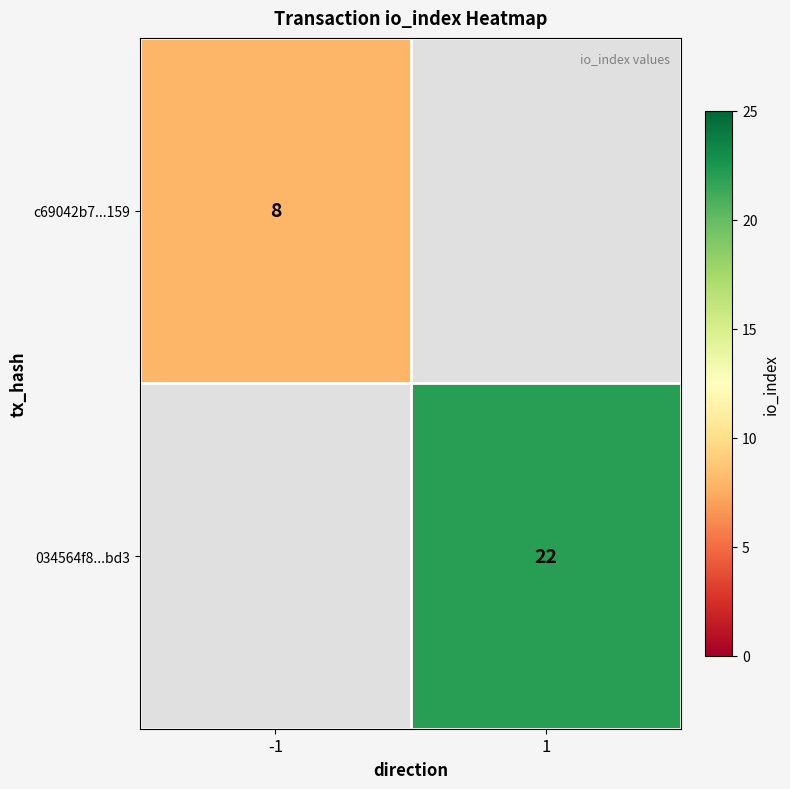

The c69042b7...159 series shows 10.6 at -1. True or false?

False